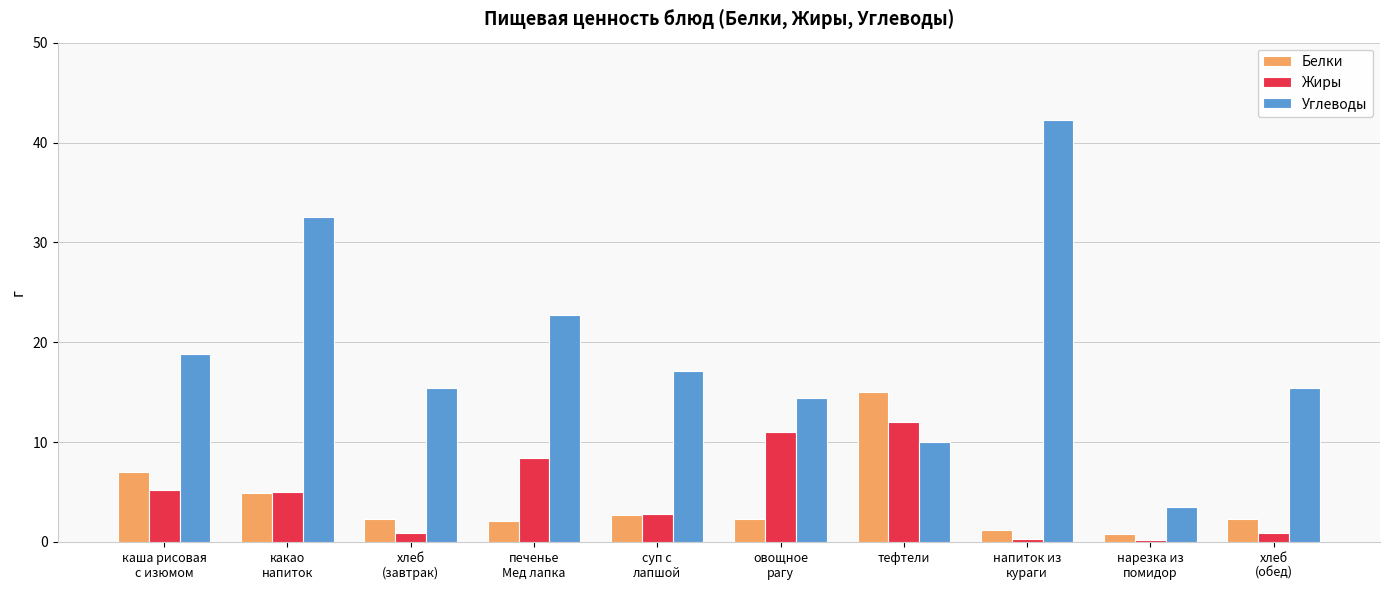

How many categories are shown in the chart?

10